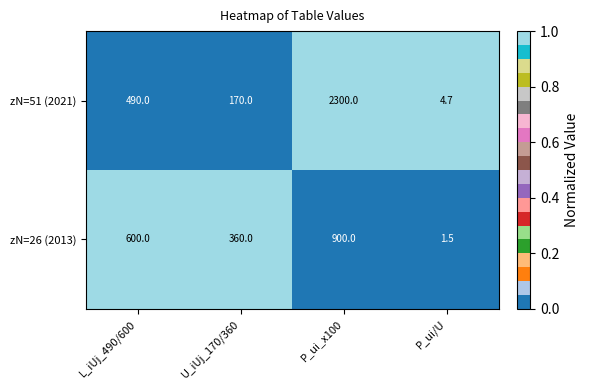

What is the difference between the maximum and minimum values in the zN=51 (2021) series?

2295.3